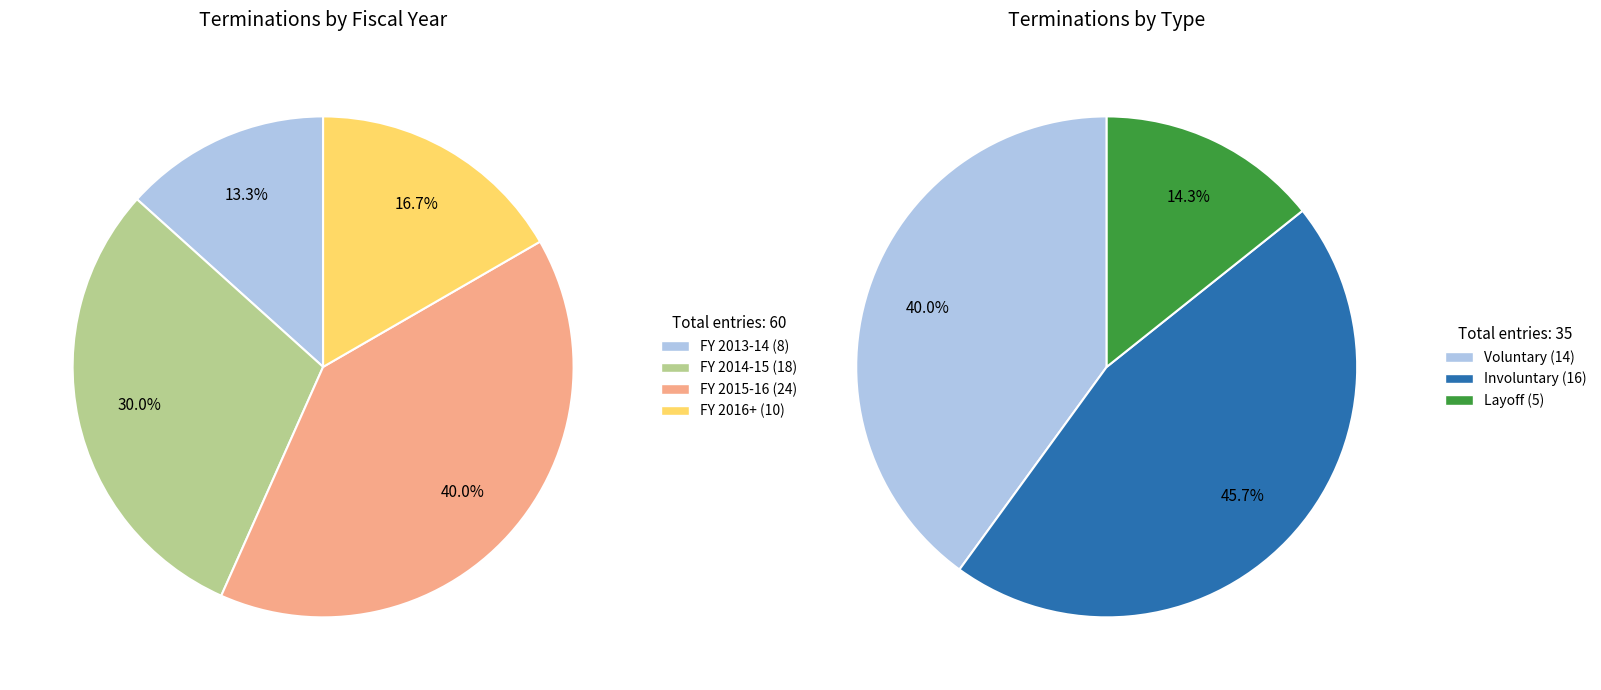

Does 2 account for over 50% of the chart?

No